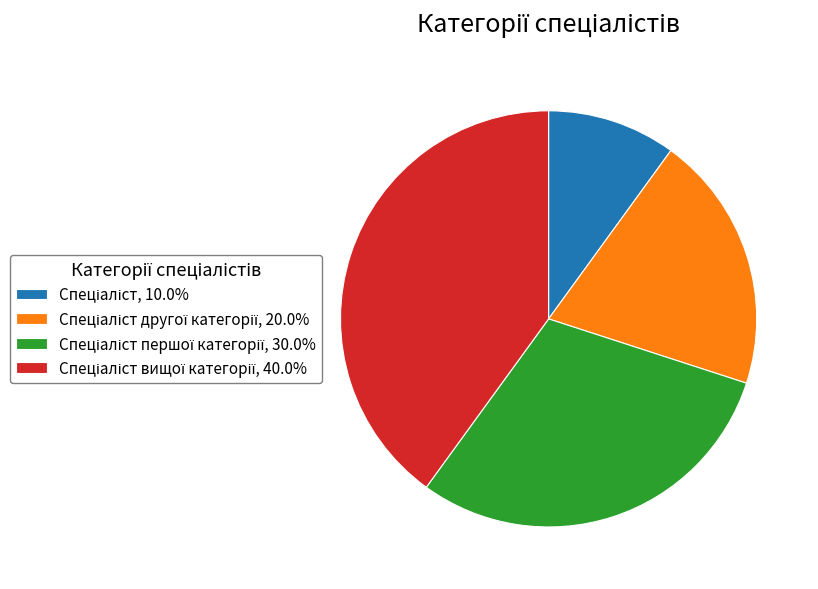

Is there a majority slice in this chart?

No